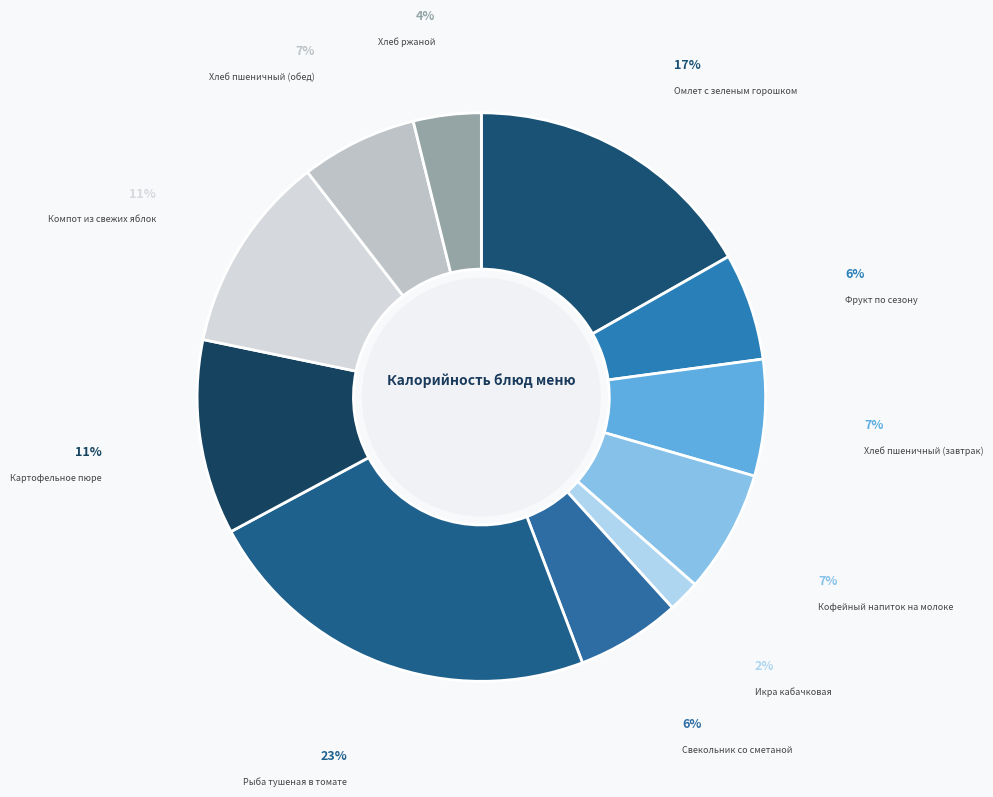

To the nearest percent, what is the average slice percentage?

9%